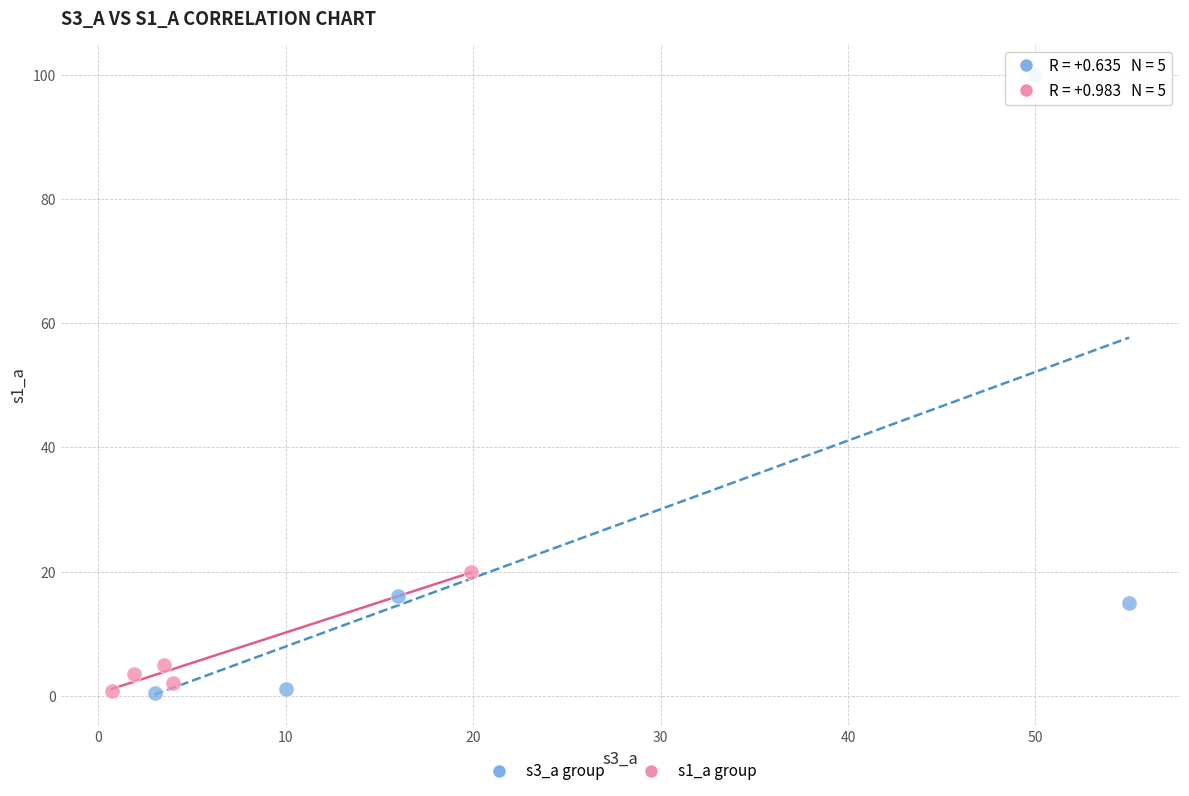

Which series reaches the maximum Y coordinate?

s3_a group